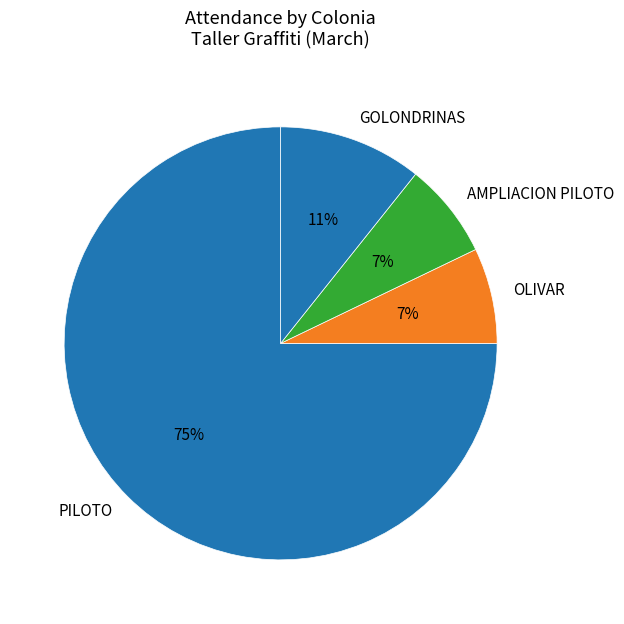

To the nearest percent, what is the difference between the largest and smallest slice percentages?

68%